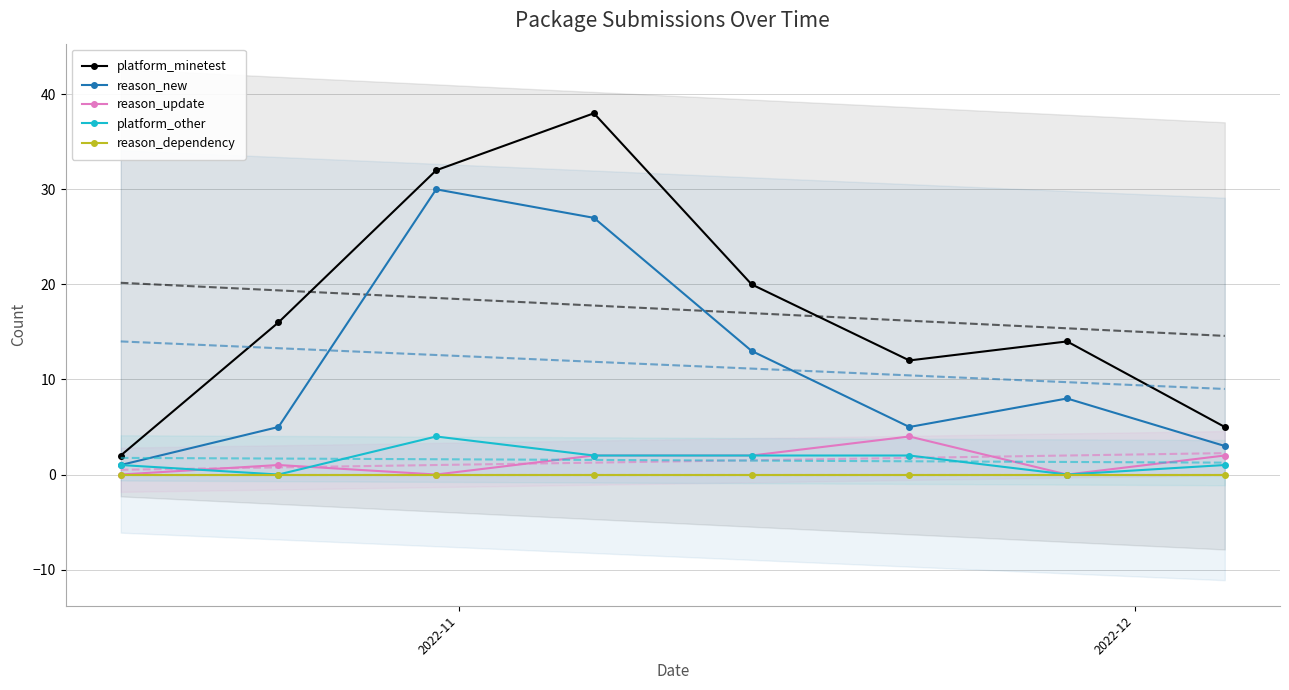

True or false: platform_minetest has more than 0 interior local peaks.

True